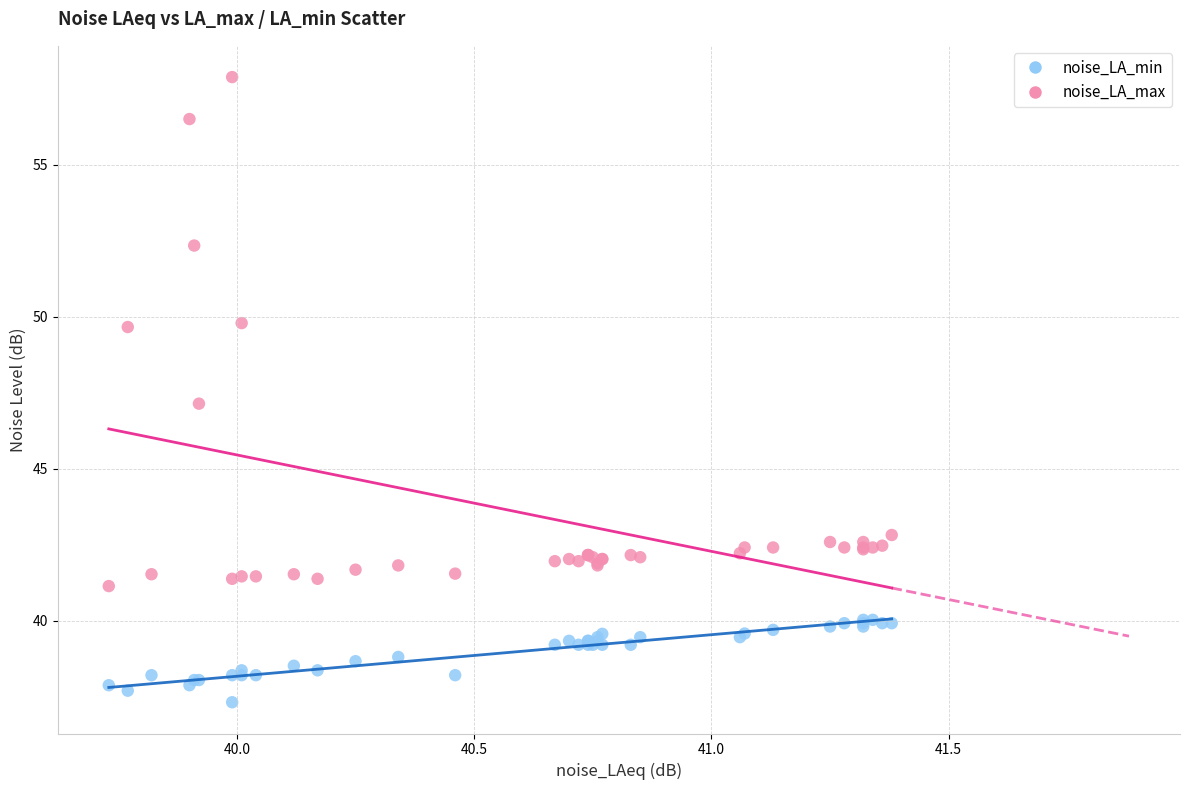

Which series contains the highest Y value?

noise_LA_max